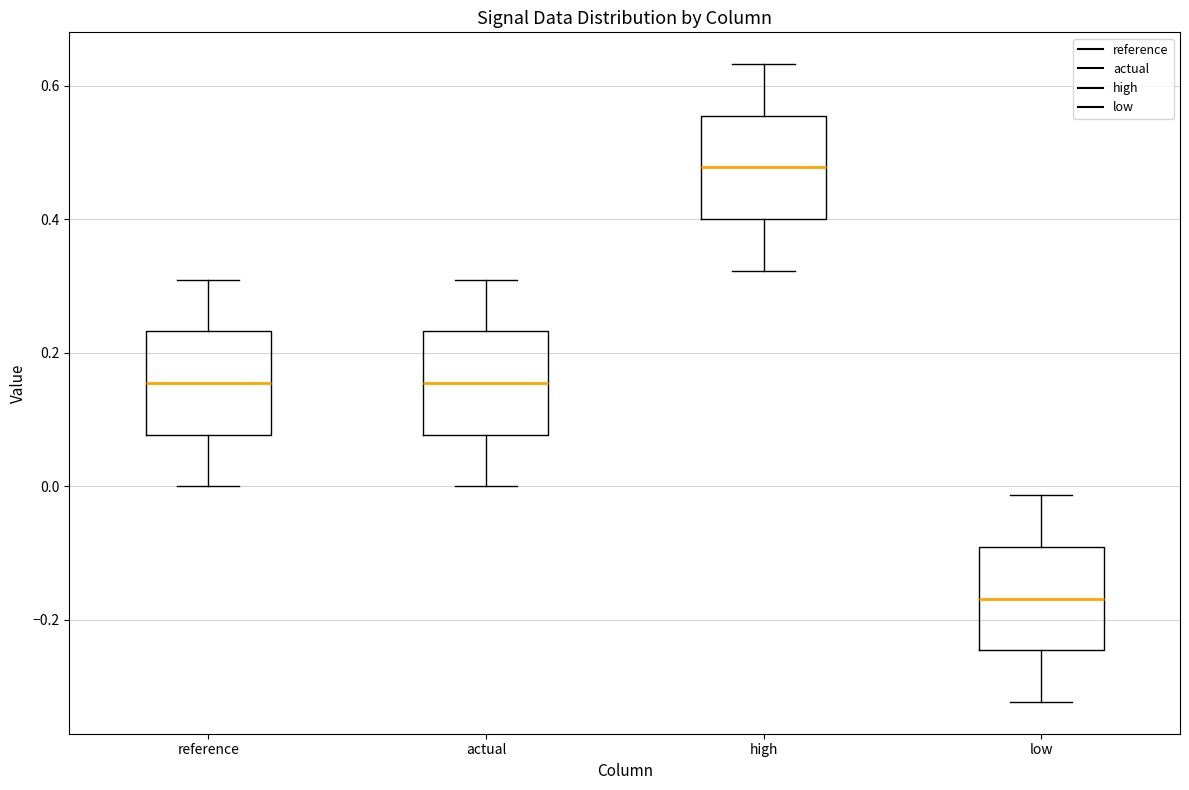

Where is the lower edge of the box for high on the y-axis? The values are not printed on the chart, so give them approximately, as read against the axis.

0.40